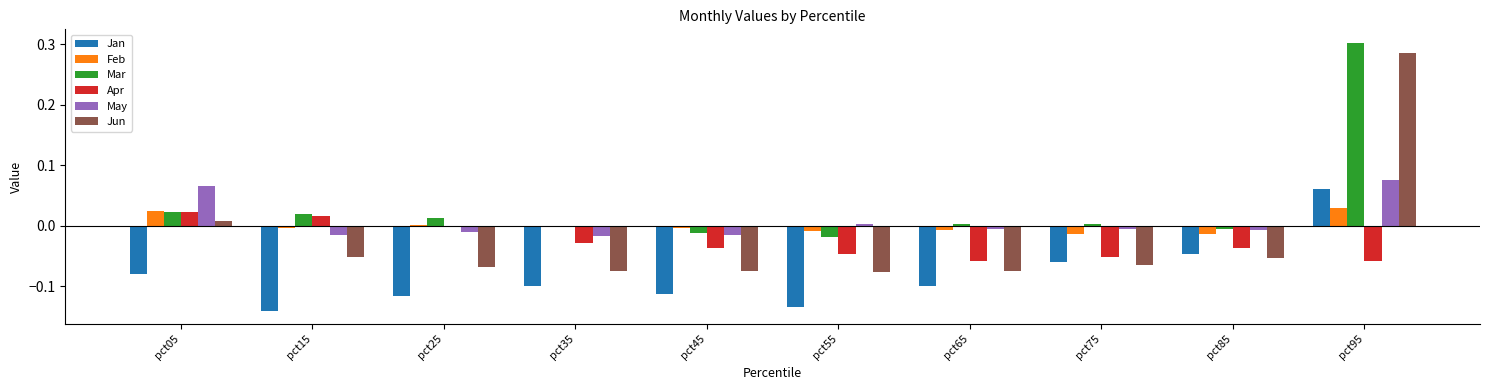

What is the sum of all Apr values?

-0.3